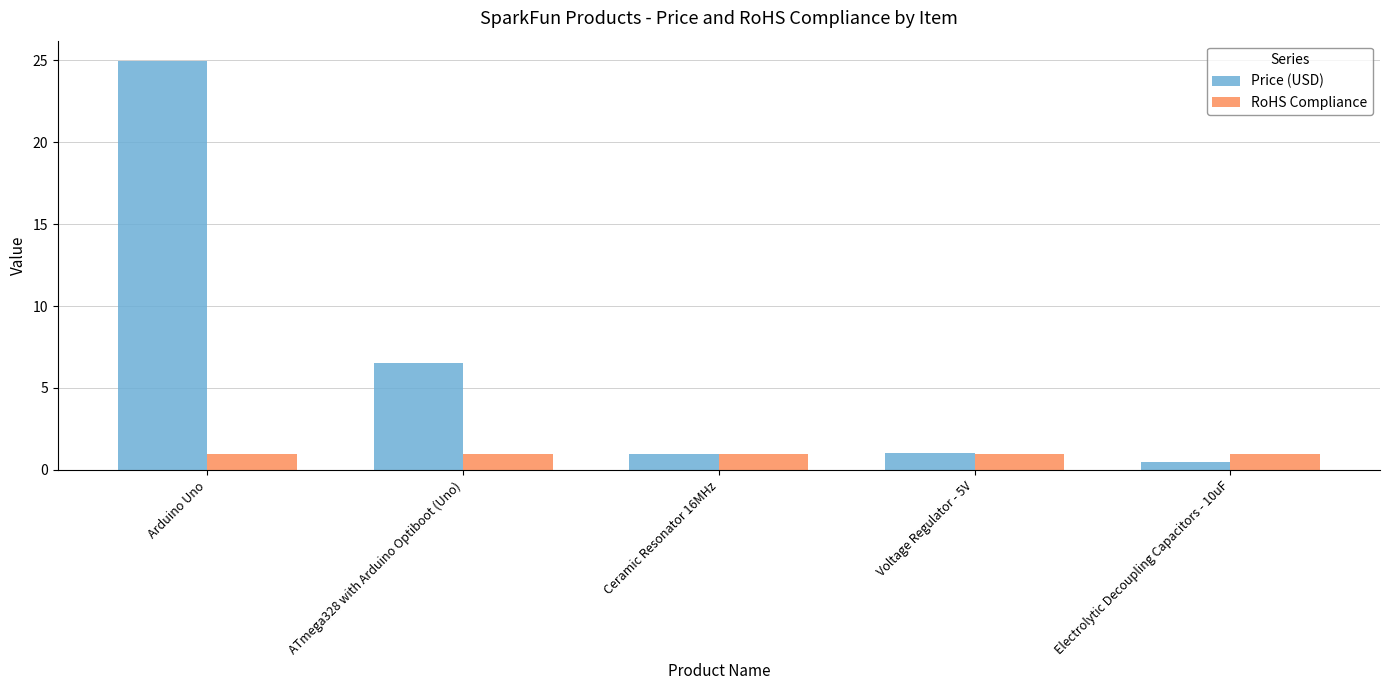

Between Voltage Regulator - 5V and Electrolytic Decoupling Capacitors - 10uF, which series saw the biggest shift?

Price (USD)